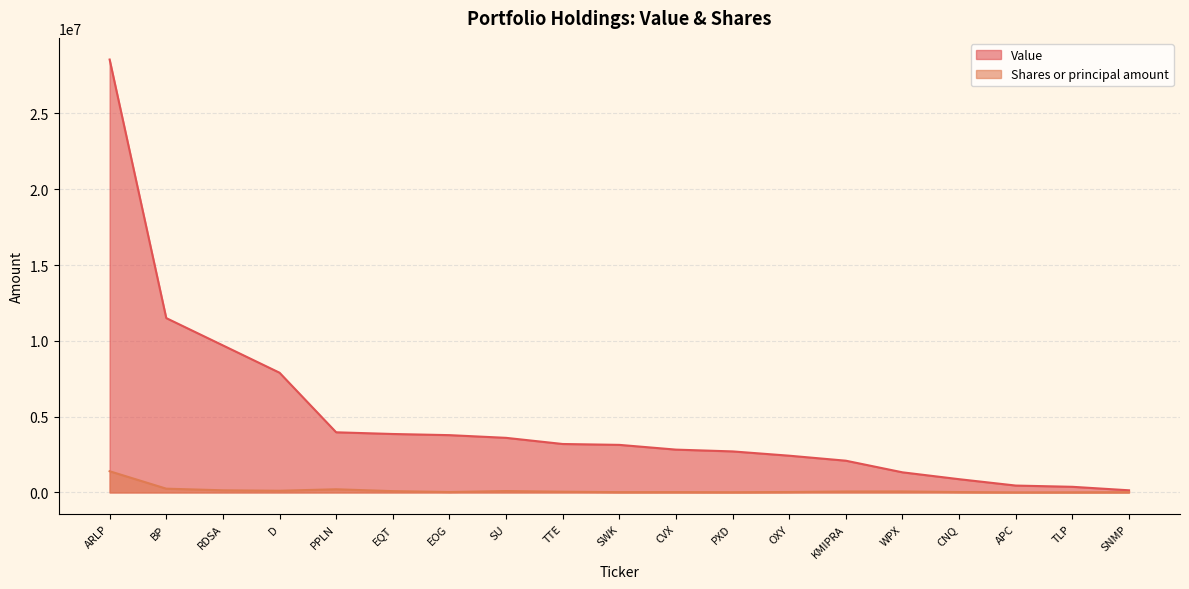

Reading left to right, extract all data points from this chart.

Value: ARLP=28560000	BP=11503000	RDSA=9702000	D=7900000	PPLN=3969000	EQT=3857000	EOG=3781000	SU=3603000	TTE=3197000	SWK=3139000	CVX=2826000	PXD=2708000	OXY=2425000	KMIPRA=2095000	WPX=1328000	CNQ=875000	APC=455000	TLP=373000	SNMP=142000
Shares or principal amount: ARLP=1400000	BP=249520	RDSA=142378	D=112405	PPLN=210000	EQT=87200	EOG=29636	SU=93130	TTE=49658	SWK=21437	CVX=23110	PXD=15548	OXY=29507	KMIPRA=63000	WPX=66000	CNQ=26805	APC=6750	TLP=9700	SNMP=20000